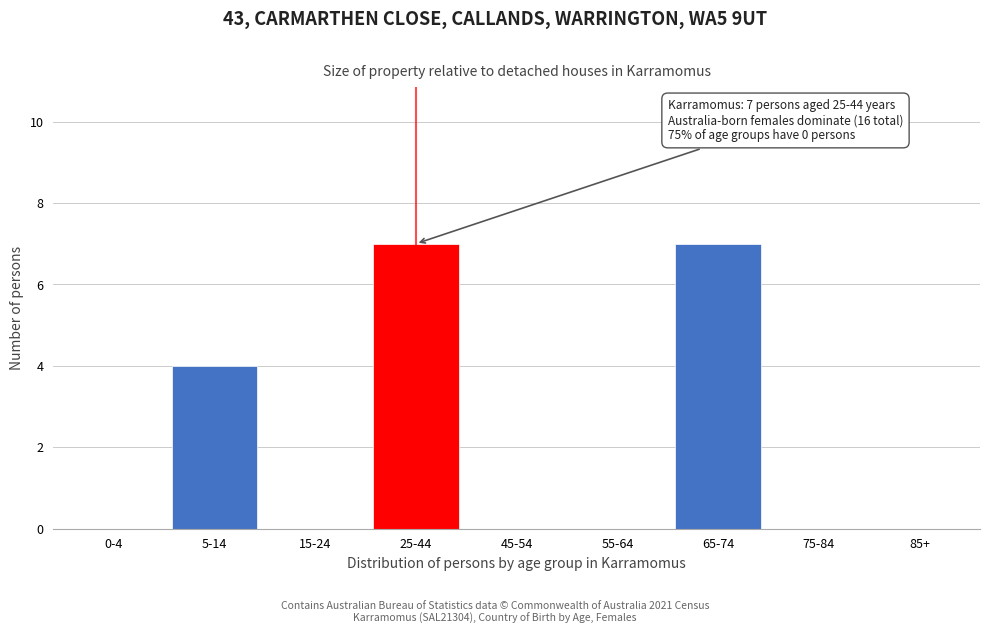

Reading left to right, transcribe all the data shown in this chart.

0-4=0	5-14=4	15-24=0	25-44=7	45-54=0	55-64=0	65-74=7	75-84=0	85+=0